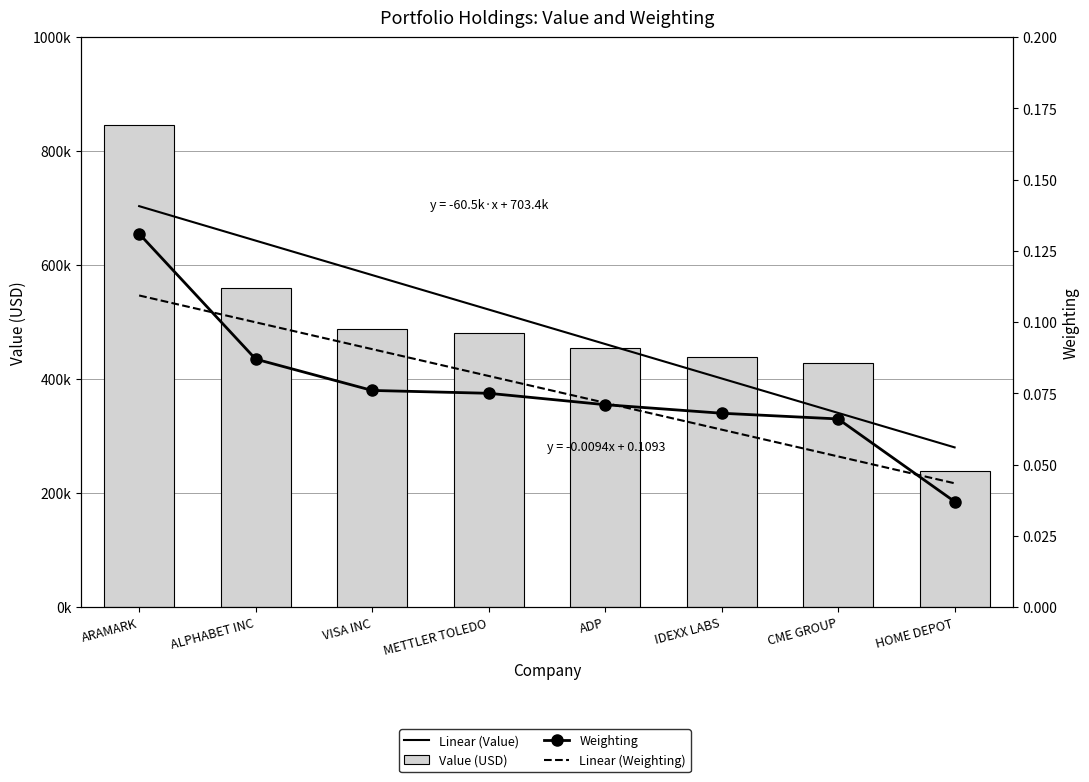

True or false: Linear (Weighting) has a value of 0.0 at CME GROUP.

False